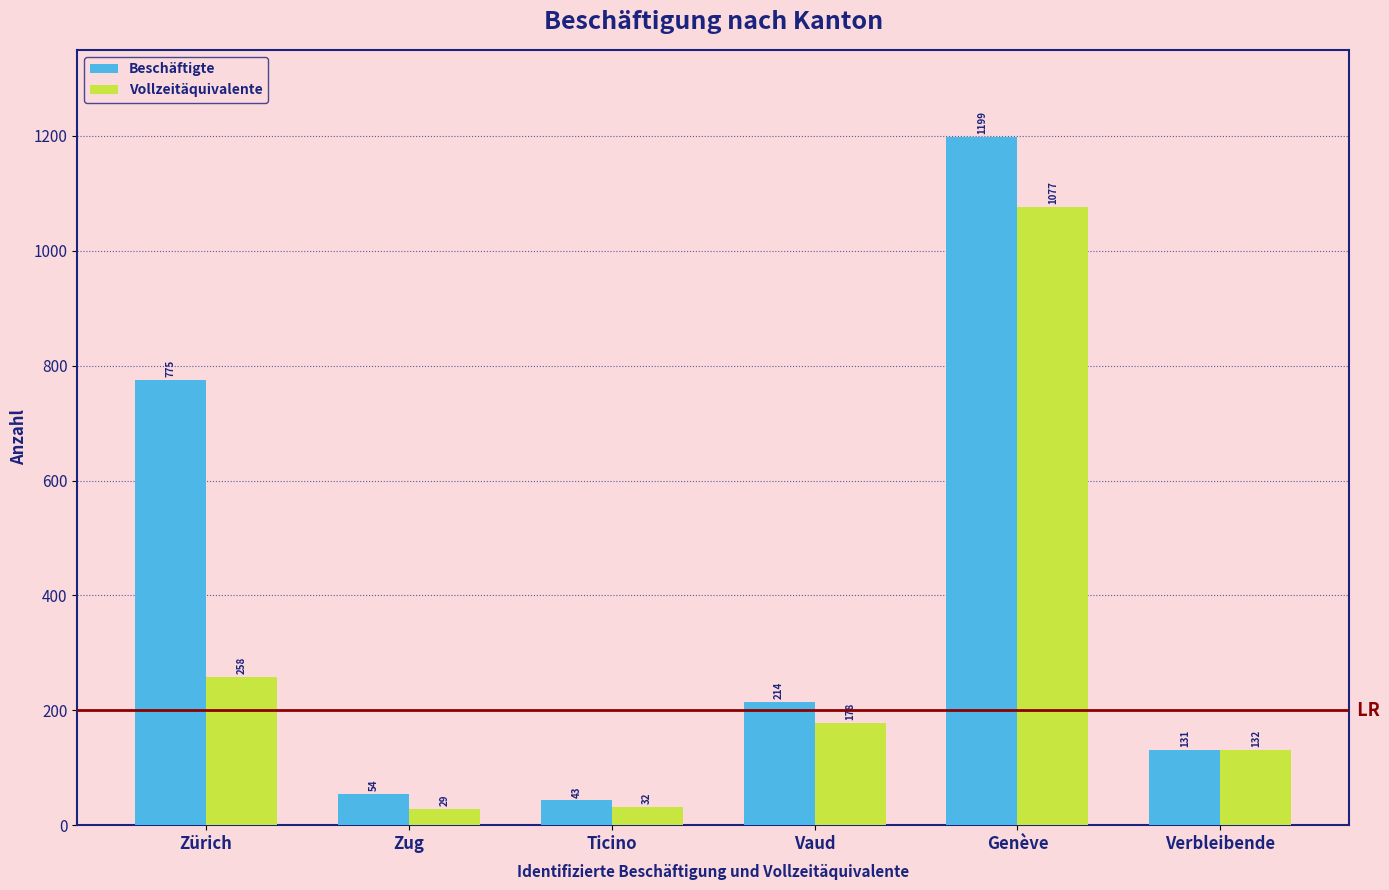

Which series has the largest range (max minus min)?

Beschäftigte